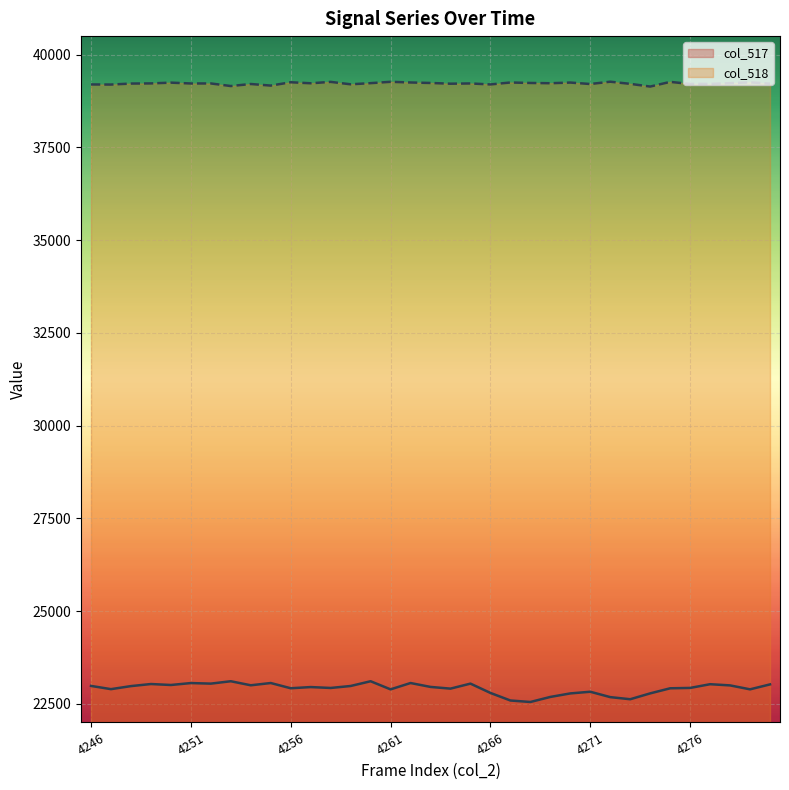

What is the difference between the col_517 values at 4266 and 4262?

267